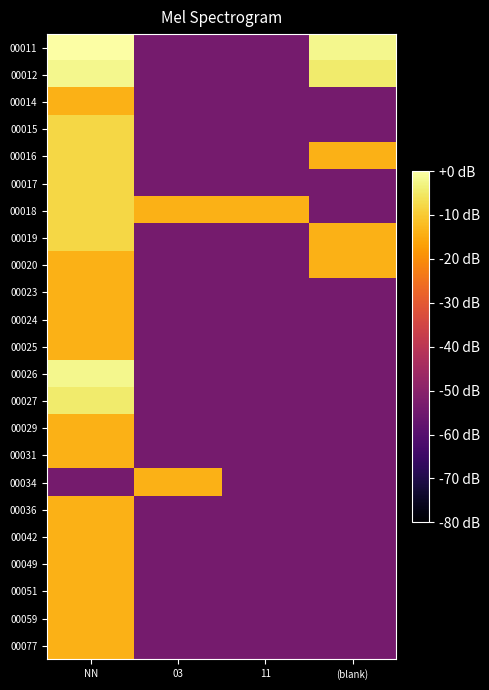

Reading left to right, extract all data points from this chart.

00011: NN=0.0	03=-54.0	11=-54.0	(blank)=-1.9
00012: NN=-1.9	03=-54.0	11=-54.0	(blank)=-4.4
00014: NN=-14.0	03=-54.0	11=-54.0	(blank)=-54.0
00015: NN=-8.0	03=-54.0	11=-54.0	(blank)=-54.0
00016: NN=-8.0	03=-54.0	11=-54.0	(blank)=-14.0
00017: NN=-8.0	03=-54.0	11=-54.0	(blank)=-54.0
00018: NN=-8.0	03=-14.0	11=-14.0	(blank)=-54.0
00019: NN=-8.0	03=-54.0	11=-54.0	(blank)=-14.0
00020: NN=-14.0	03=-54.0	11=-54.0	(blank)=-14.0
00023: NN=-14.0	03=-54.0	11=-54.0	(blank)=-54.0
00024: NN=-14.0	03=-54.0	11=-54.0	(blank)=-54.0
00025: NN=-14.0	03=-54.0	11=-54.0	(blank)=-54.0
00026: NN=-1.9	03=-54.0	11=-54.0	(blank)=-54.0
00027: NN=-4.4	03=-54.0	11=-54.0	(blank)=-54.0
00029: NN=-14.0	03=-54.0	11=-54.0	(blank)=-54.0
00031: NN=-14.0	03=-54.0	11=-54.0	(blank)=-54.0
00034: NN=-54.0	03=-14.0	11=-54.0	(blank)=-54.0
00036: NN=-14.0	03=-54.0	11=-54.0	(blank)=-54.0
00042: NN=-14.0	03=-54.0	11=-54.0	(blank)=-54.0
00049: NN=-14.0	03=-54.0	11=-54.0	(blank)=-54.0
00051: NN=-14.0	03=-54.0	11=-54.0	(blank)=-54.0
00059: NN=-14.0	03=-54.0	11=-54.0	(blank)=-54.0
00077: NN=-14.0	03=-54.0	11=-54.0	(blank)=-54.0